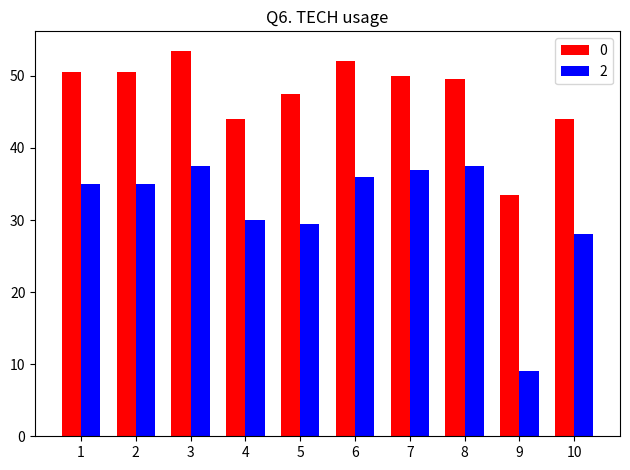

What is the difference between the maximum and minimum values in the 0 series?

20.0